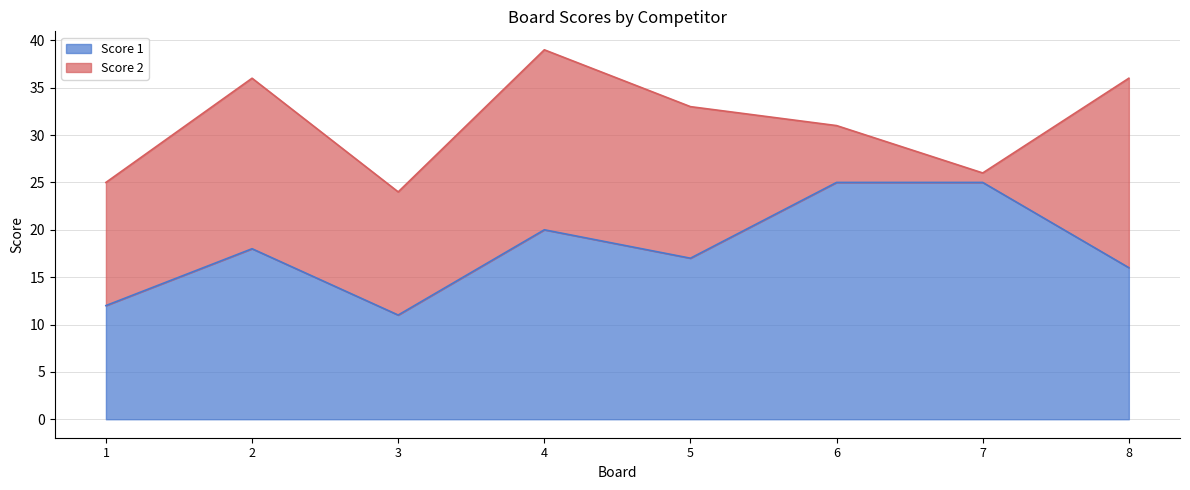

Which has a higher value, 5 or 4?

4